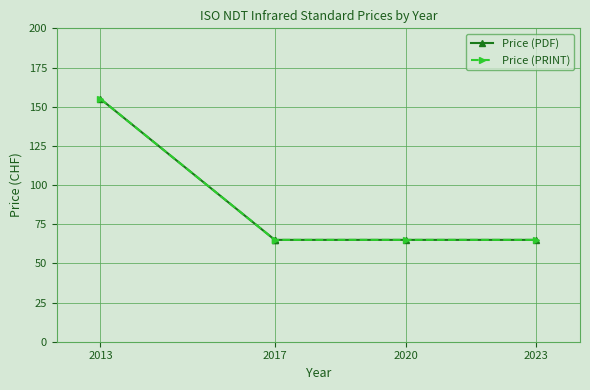

The value of Price (PDF) at 2017 is 18. True or false?

False